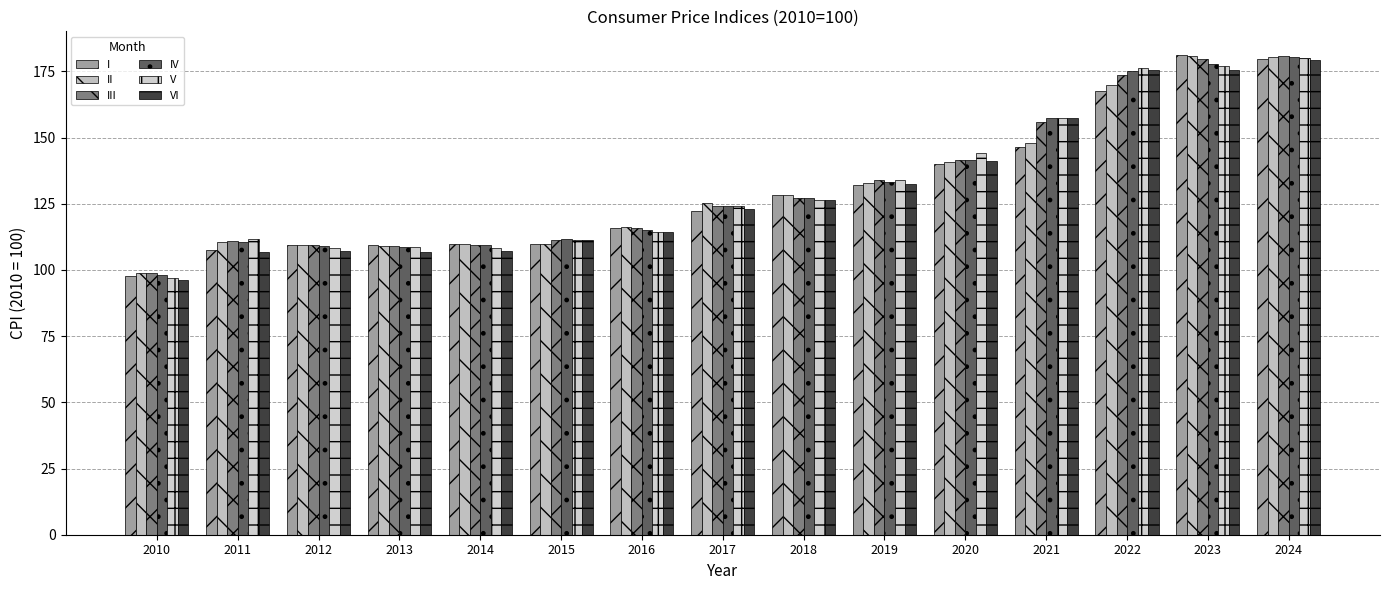

How many series are shown in this chart?

6